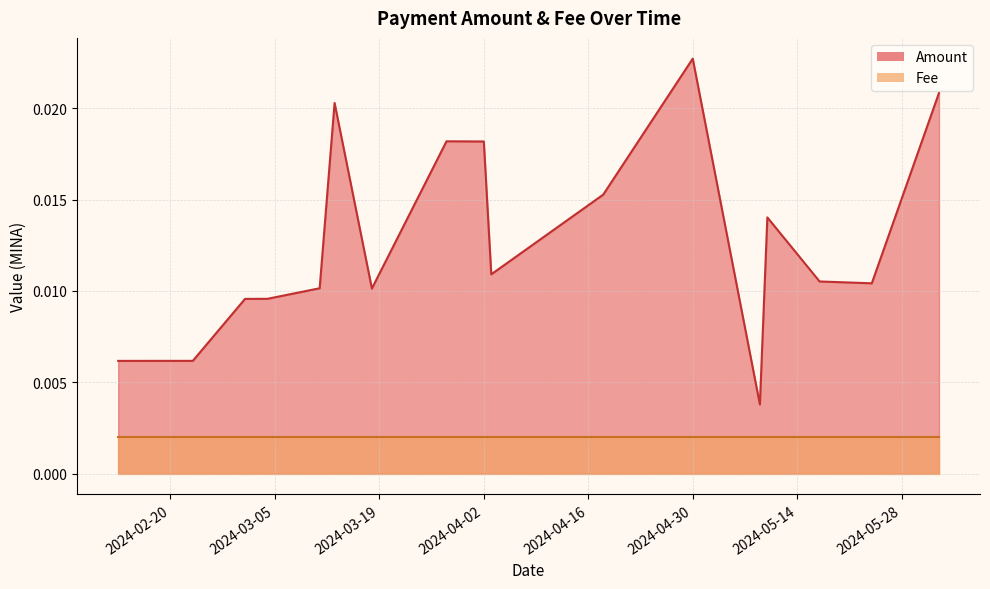

List the series in order of their overall mean, lowest first.

Fee, Amount